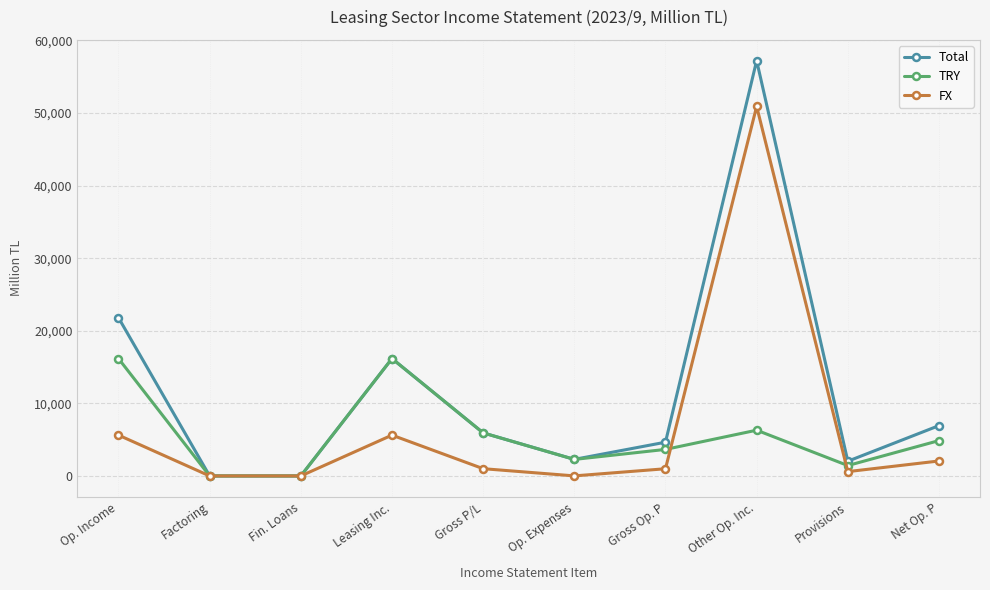

What is the approximate value of FX at Gross Op. P, to the nearest 100?

1000